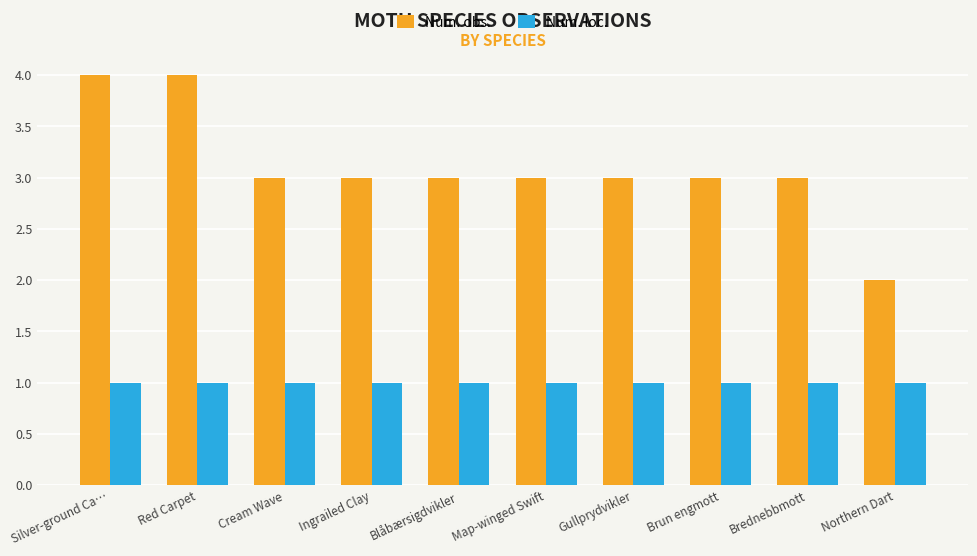

Between Blåbærsigdvikler and Northern Dart, which series saw the biggest shift?

Num. obs.